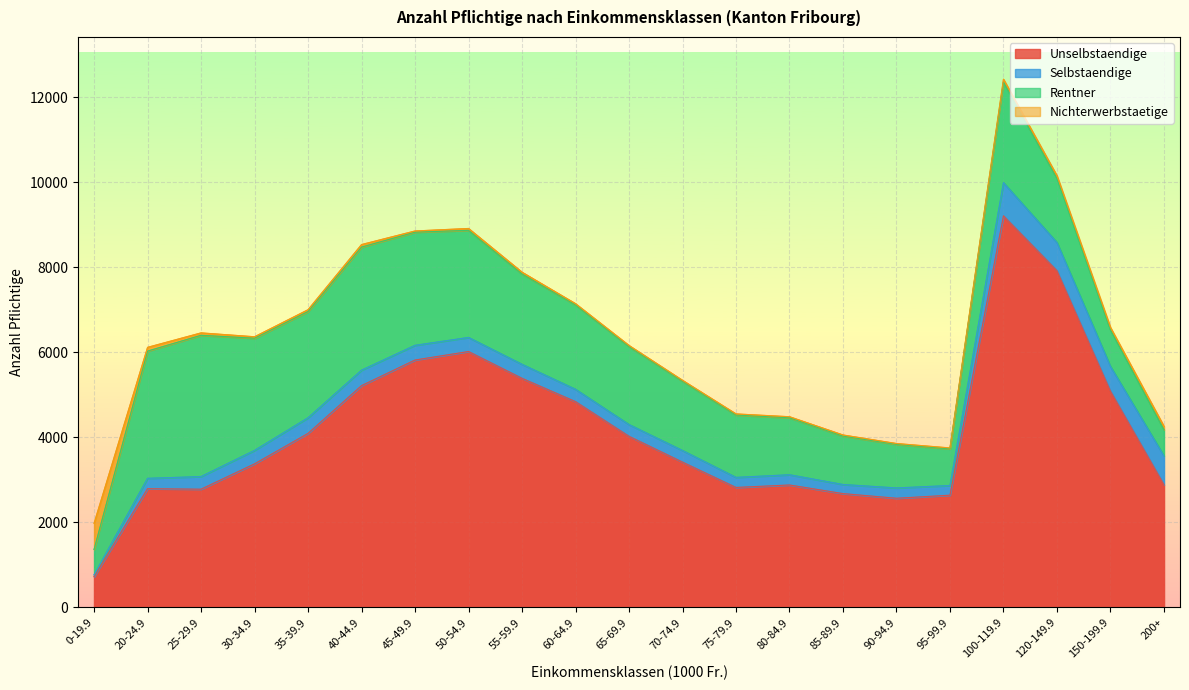

The Selbstaendige series shows 581 at 150-199.9. True or false?

True